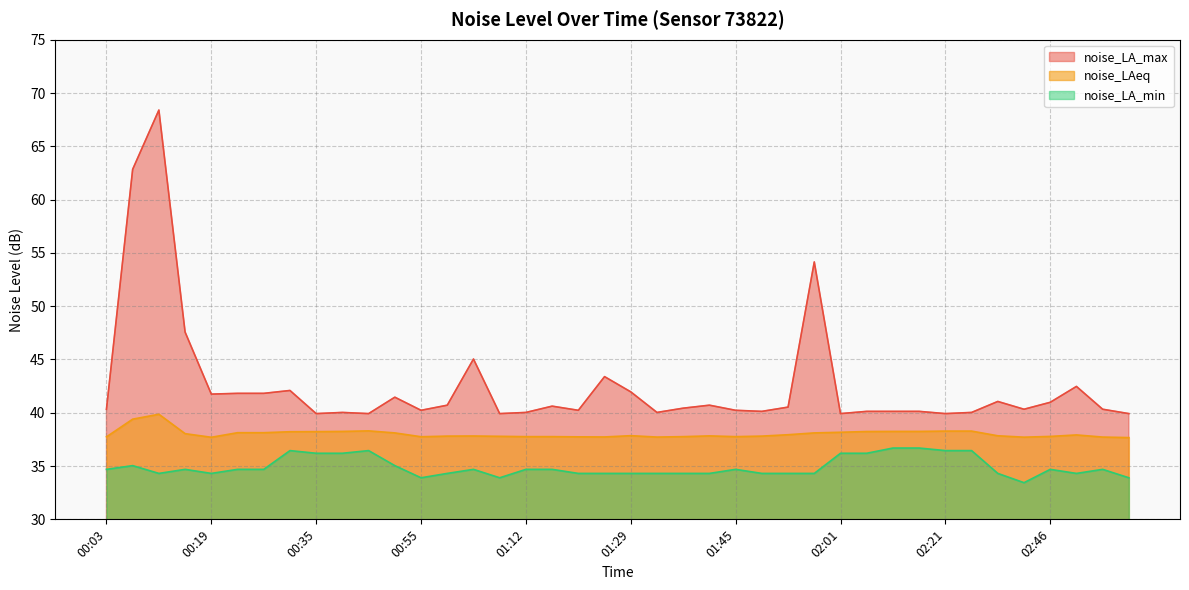

At which label does noise_LAeq reach its minimum?

03:06